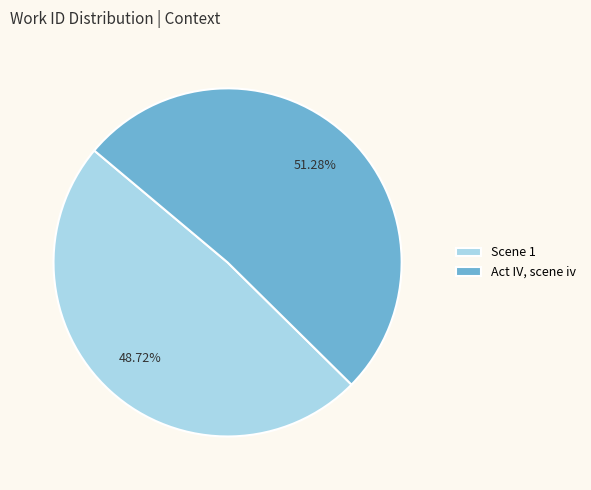

Combined, what portion of the pie is Scene 1 and Act IV, scene iv?

100.0%